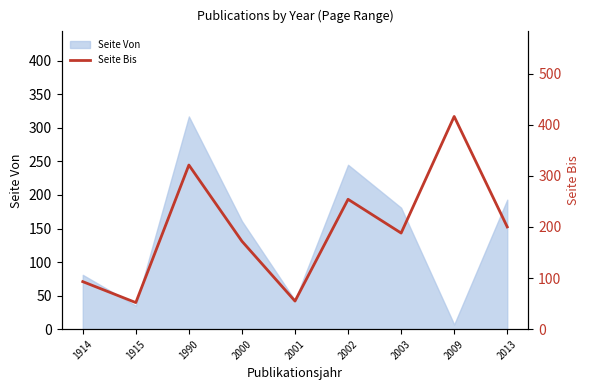

Is it true that Seite Von equals 322 at 2003?

False